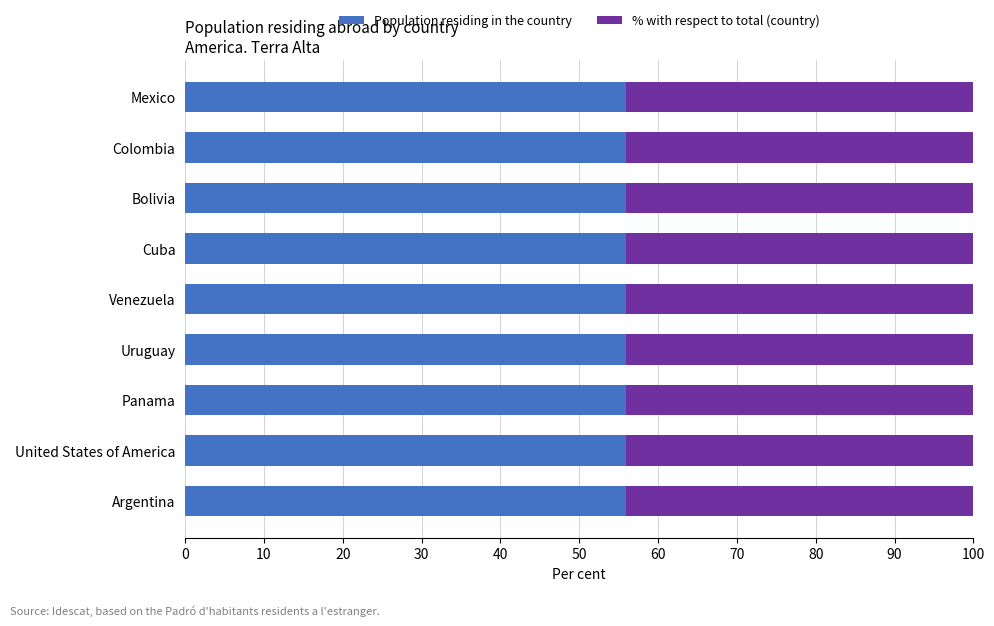

What is the lowest value of the Population residing in the country series?

55.9